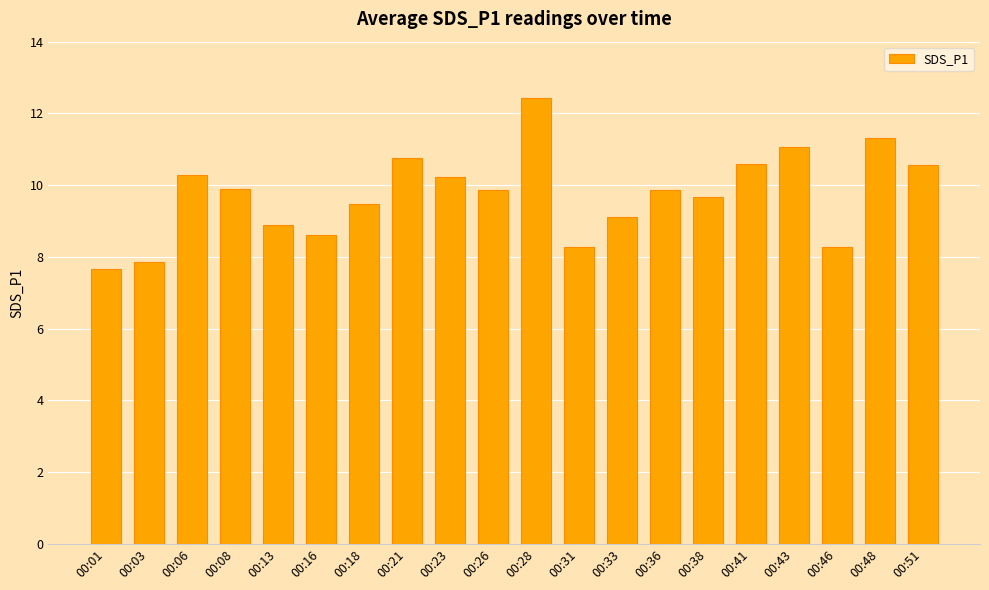

Which has a higher value, 00:38 or 00:13?

00:38